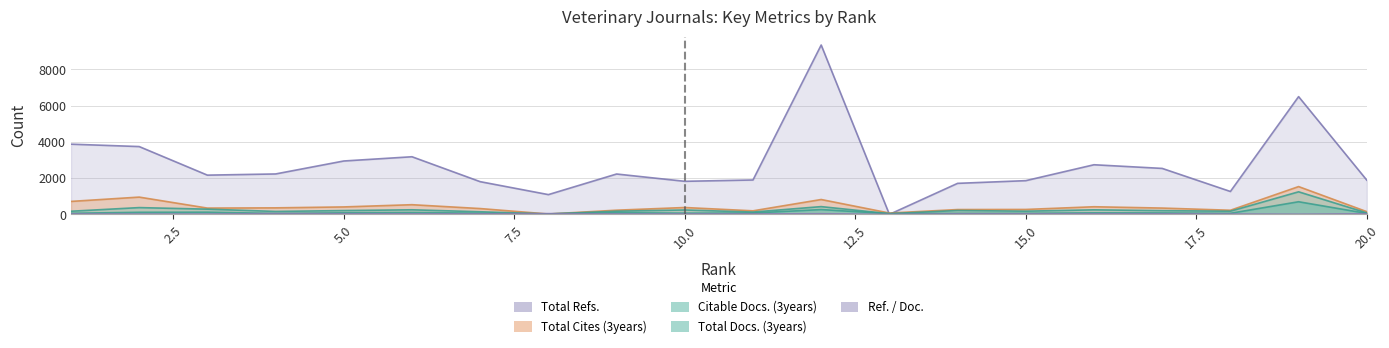

The value of Ref. / Doc. at 14 is 28. True or false?

True